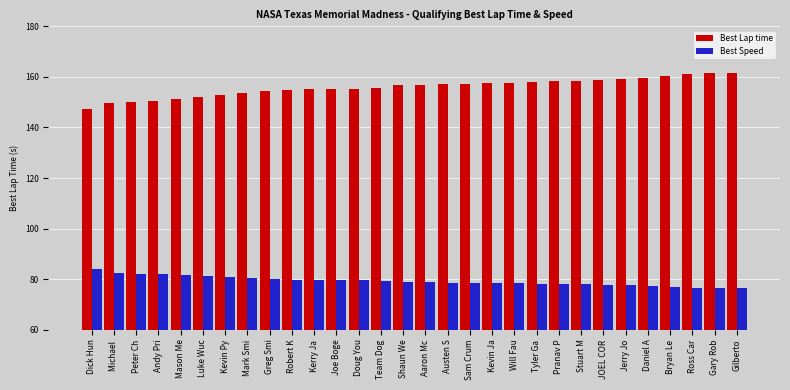

What is the label of the 3rd bar from the right?

Ross Car